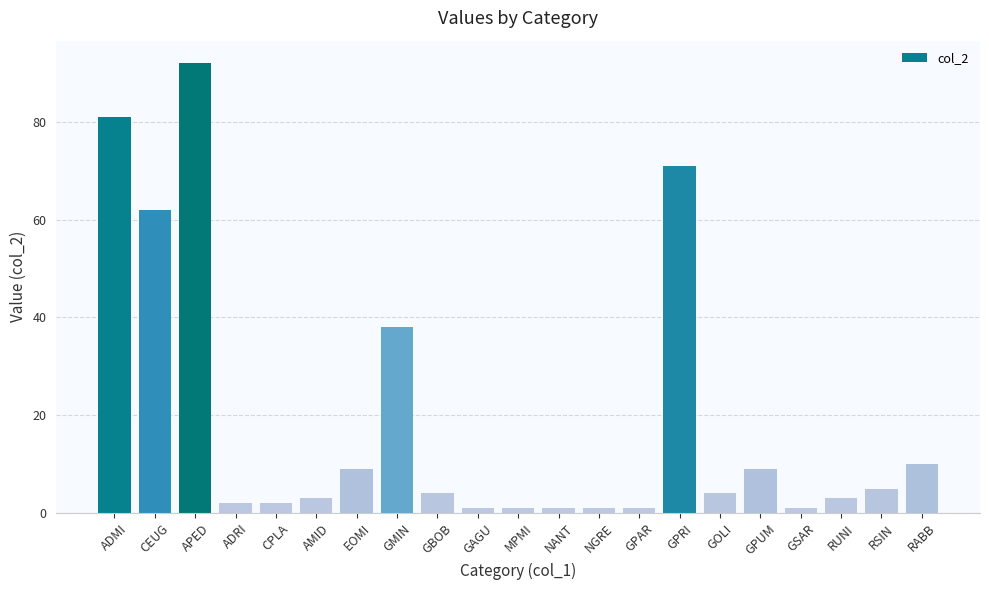

Which has a higher value, ADRI or RSIN?

RSIN